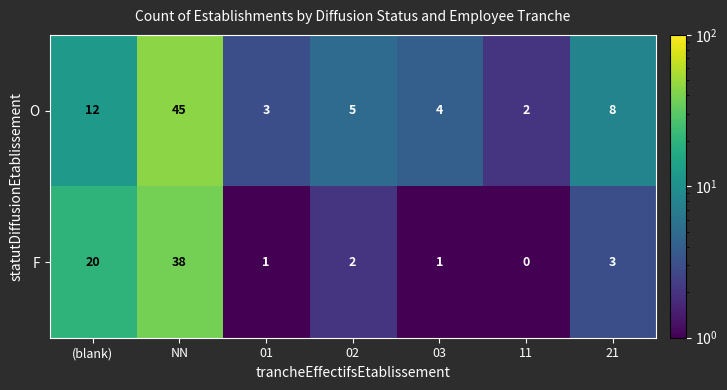

What is the total value across all series at (blank)?

32